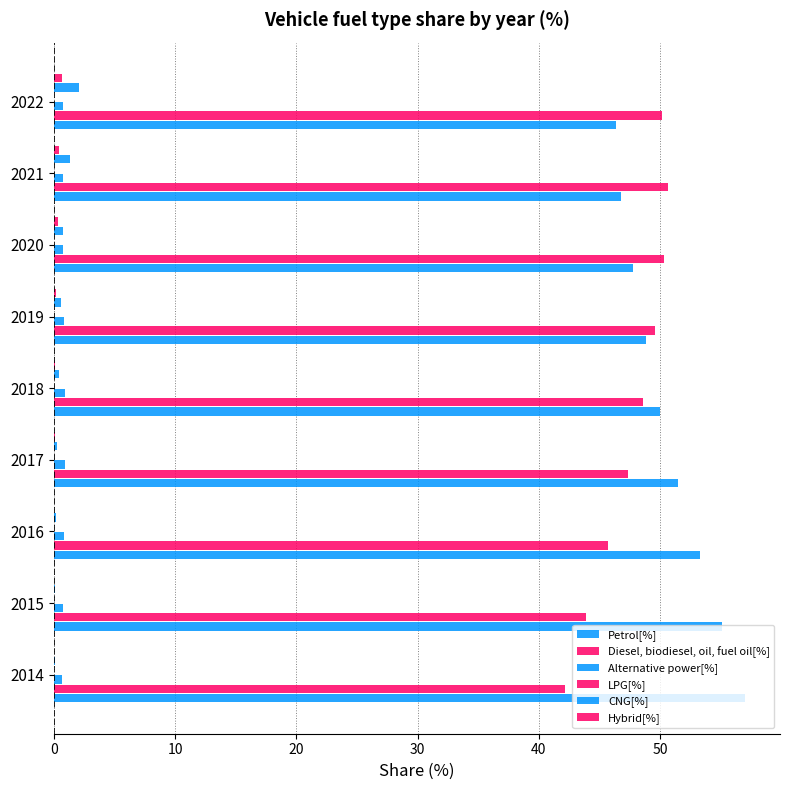

Reading left to right, list all the values displayed in this chart.

Petrol[%]: 57.0	55.1	53.2	51.4	50.0	48.8	47.8	46.8	46.4
Diesel, biodiesel, oil, fuel oil[%]: 42.2	43.9	45.7	47.3	48.6	49.6	50.3	50.6	50.1
Alternative power[%]: 0.7	0.8	0.9	0.9	0.9	0.8	0.8	0.8	0.8
LPG[%]: 0.0	0.0	0.0	0.0	0.0	0.0	0.0	0.0	0.0
CNG[%]: 0.1	0.1	0.2	0.3	0.4	0.6	0.8	1.3	2.1
Hybrid[%]: 0.0	0.0	0.0	0.1	0.1	0.2	0.3	0.5	0.7